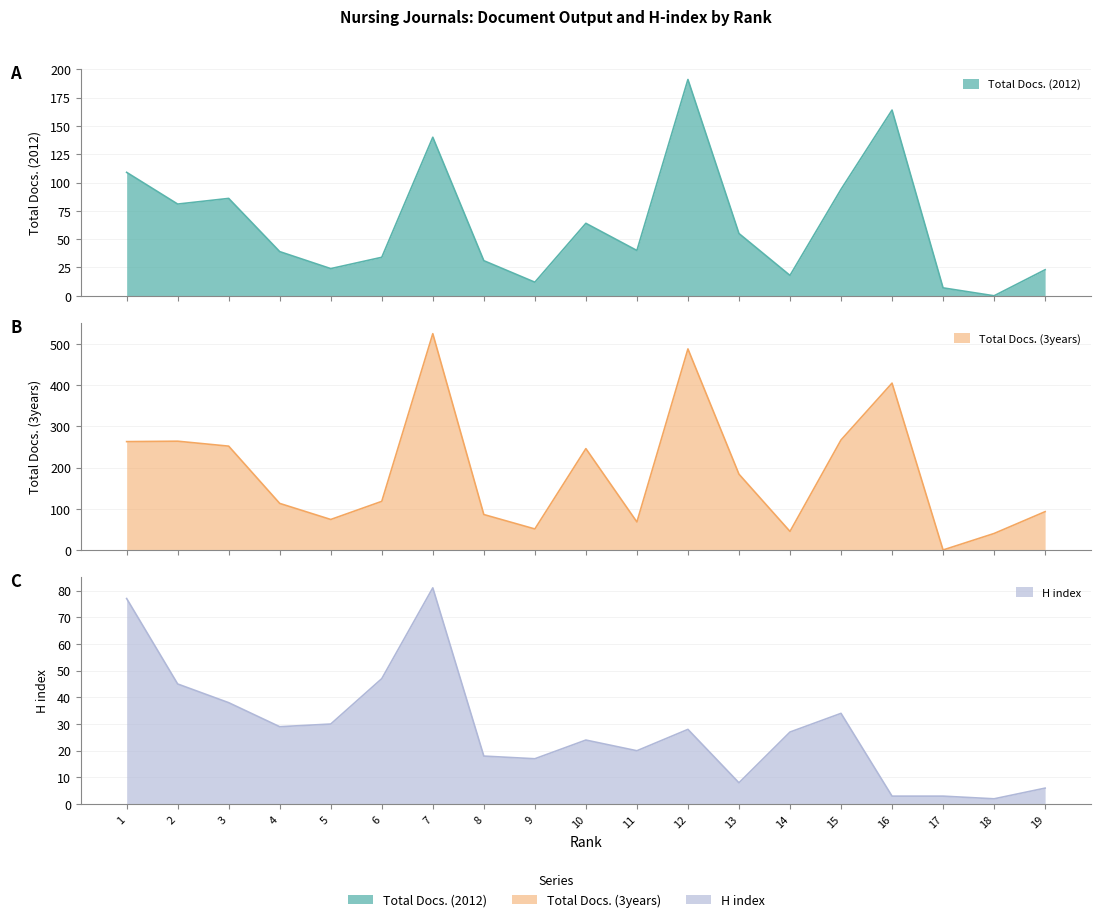

What is the sum of the Total Docs. (2012) values at 17 and 15?

101